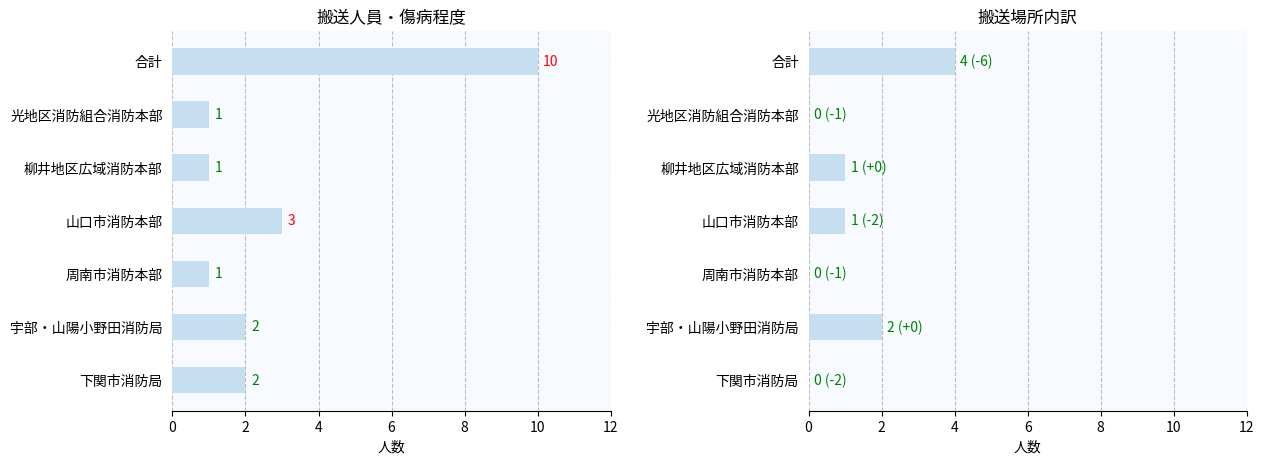

Reading left to right, list all the values displayed in this chart.

搬送人員: 2	2	1	3	1	1	10
住居: 0	2	0	1	1	0	4